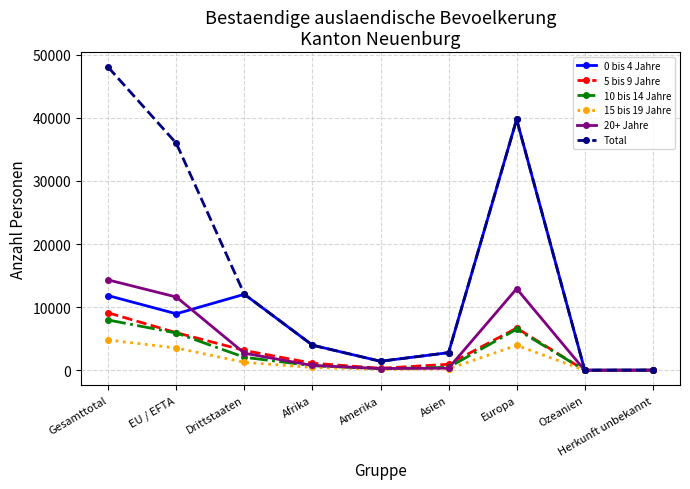

What is the spread (max minus min) of values at Gesamttotal?

43219